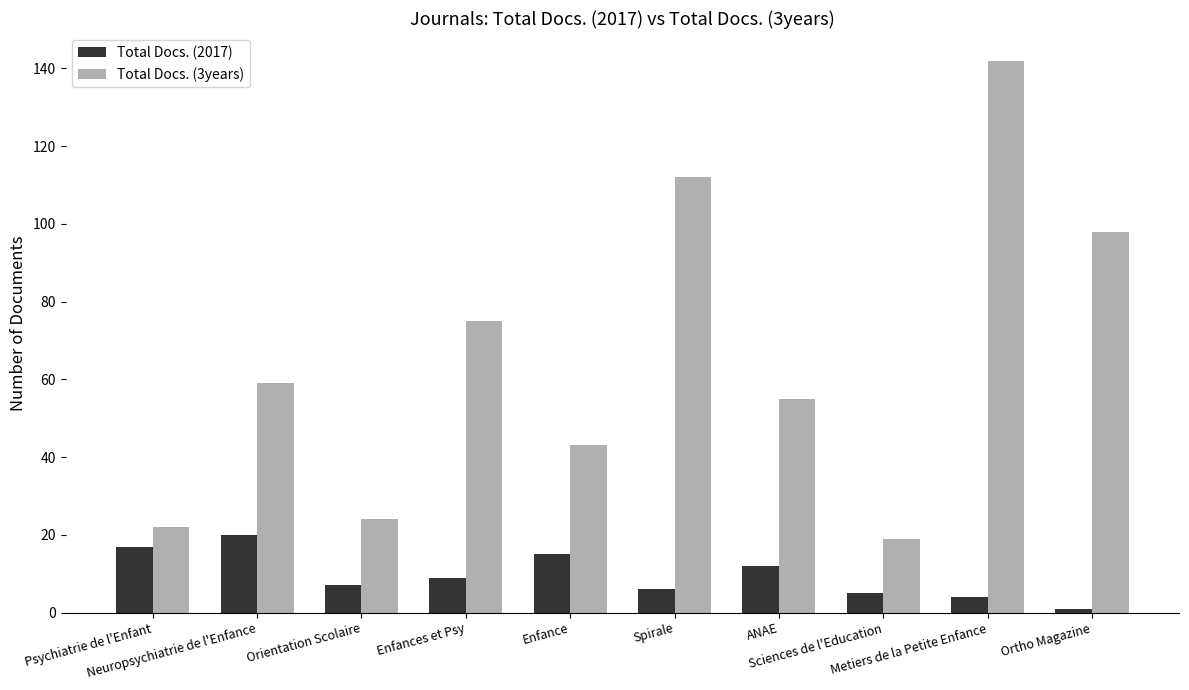

Which category has the lowest value across all series?

Ortho Magazine